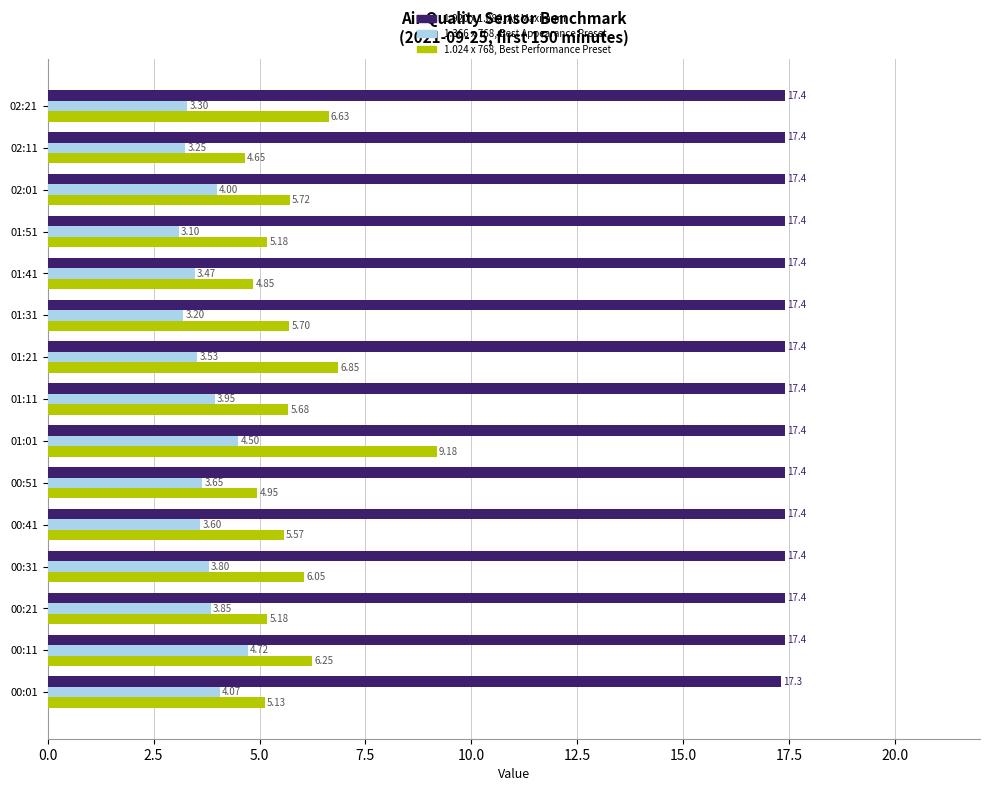

How many series are shown in this chart?

3